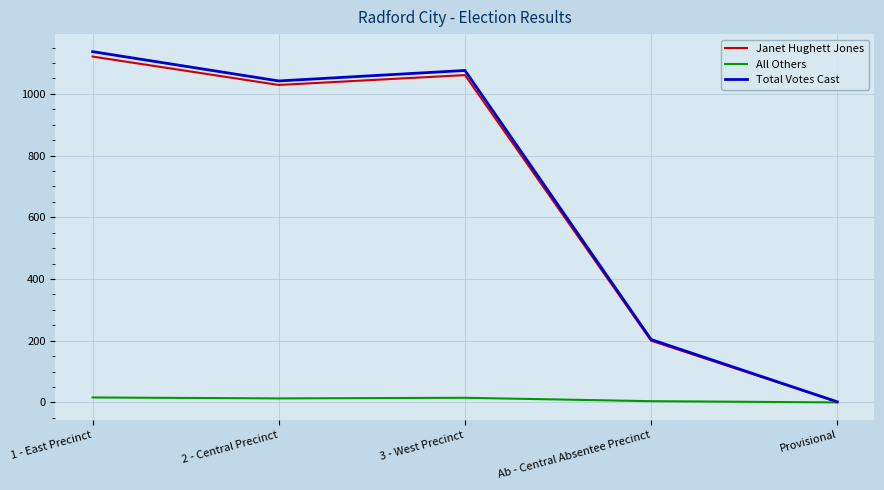

List the labels in order of Total Votes Cast value, smallest first.

Provisional, Ab - Central Absentee Precinct, 2 - Central Precinct, 3 - West Precinct, 1 - East Precinct